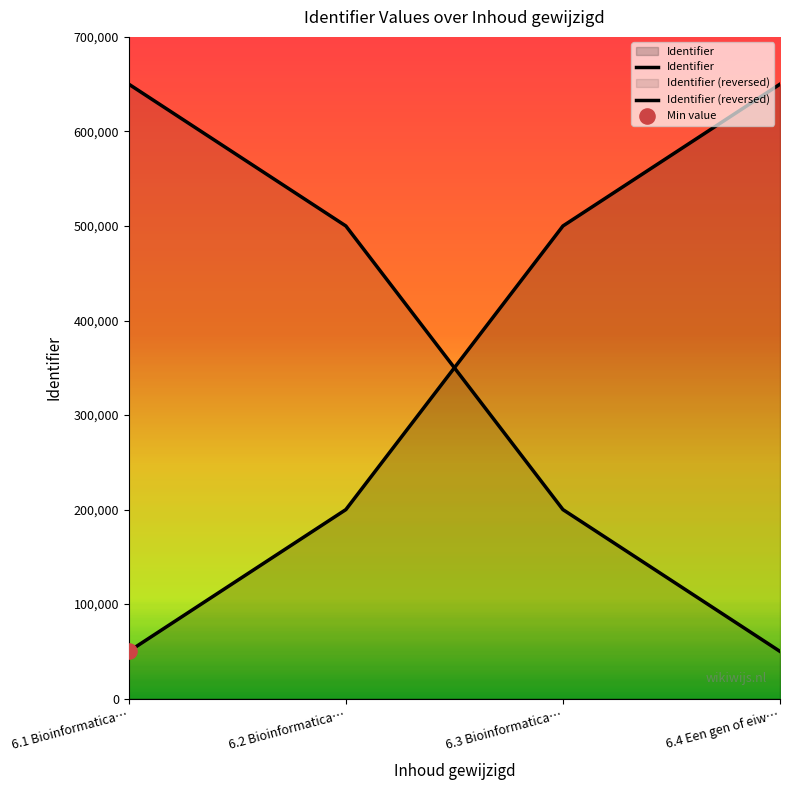

Approximately how many times larger is the value at 6.2 Bioinformatica… compared to 6.4 Een gen of eiw…?

0.3